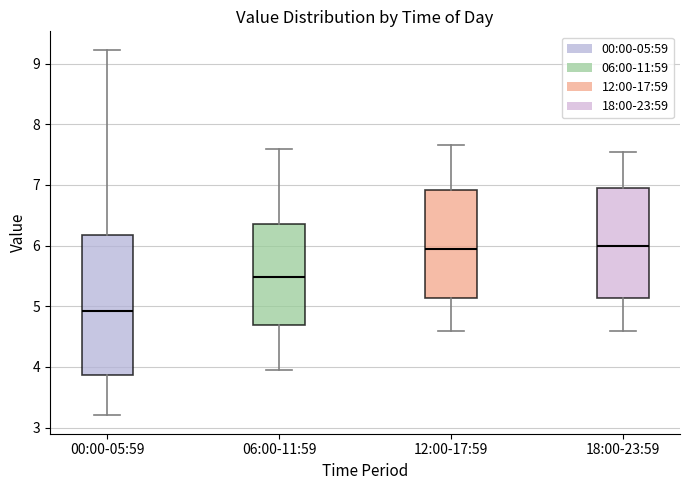

Reading left to right, read every box against the y-axis: the position of its median line, the range the box covers, and the ends of its whiskers. The values are not printed on the chart, so give them approximately, as read against the axis.

00:00-05:59: median 4.9, box 3.9 to 6.2, whiskers 3.2 to 9.2
06:00-11:59: median 5.5, box 4.7 to 6.3, whiskers 4.0 to 7.6
12:00-17:59: median 6.0, box 5.1 to 6.9, whiskers 4.6 to 7.7
18:00-23:59: median 6.0, box 5.1 to 7.0, whiskers 4.6 to 7.6